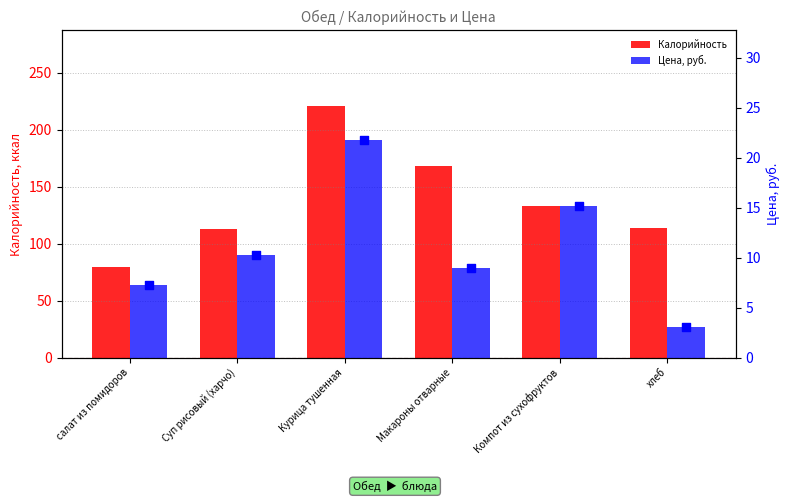

What is the total value across all series at Курица тушенная?

242.8